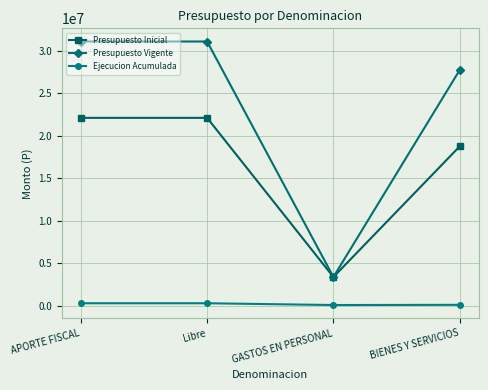

What is the value of the Presupuesto Vigente point at the 1st from the left?

31067593